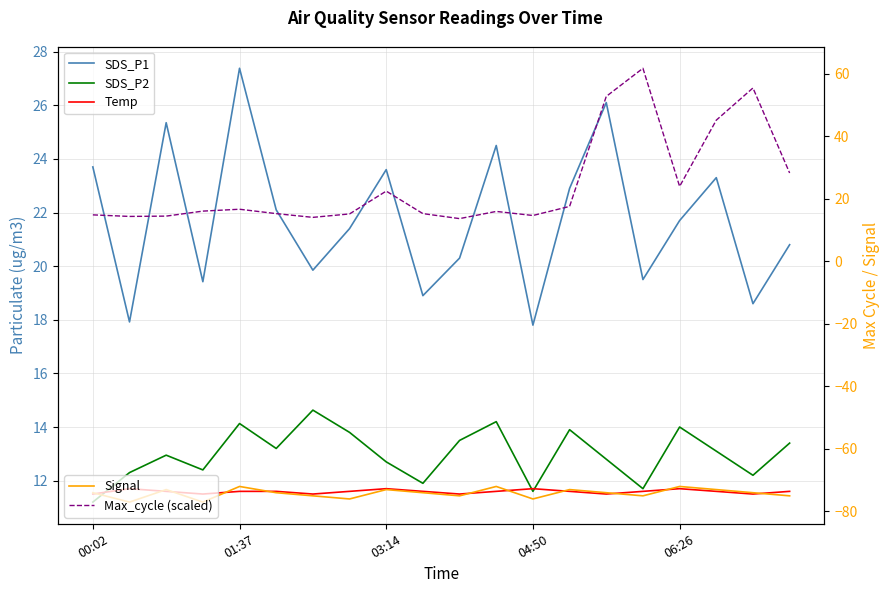

Where is SDS_P2 nearest to the value 12?

9